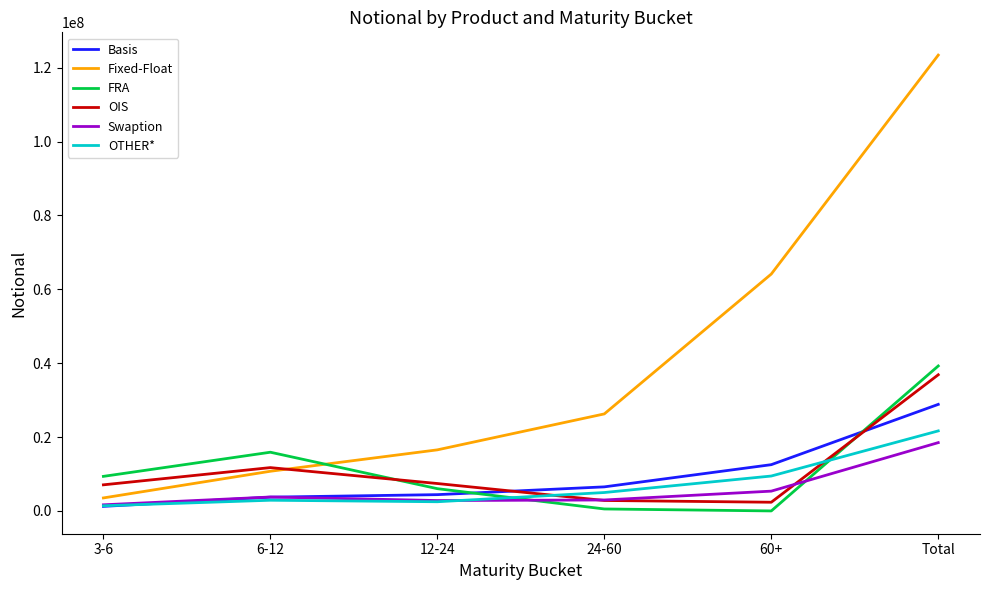

True or false: Swaption has a value of 18492884 at Total.

True